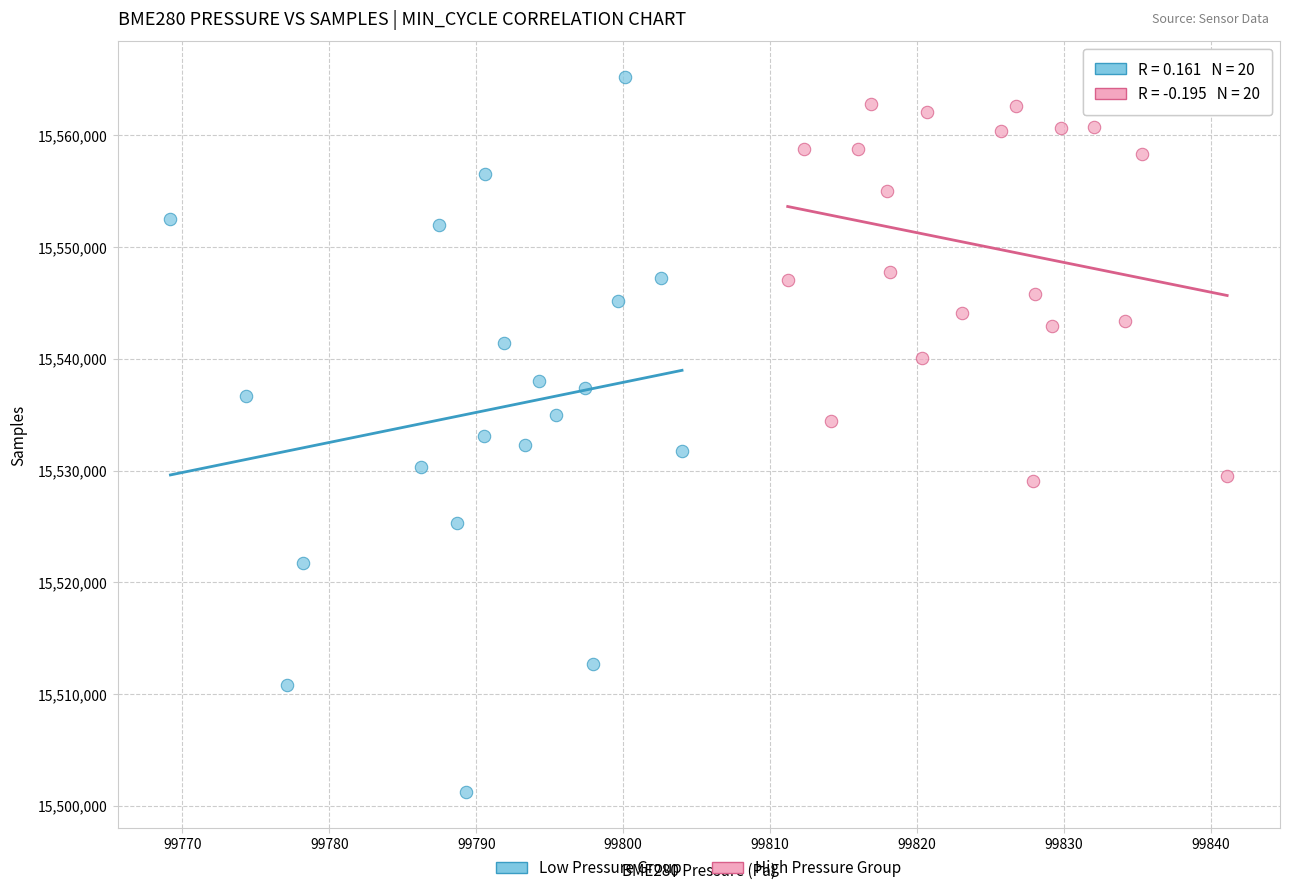

Which series contains the lowest Y value?

Low Pressure Group